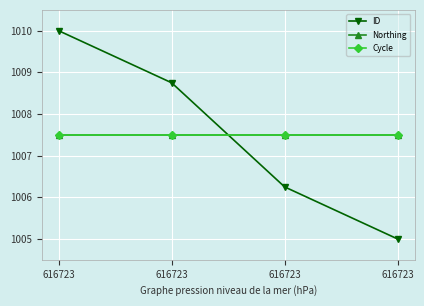

How many lines are shown in the chart?

3